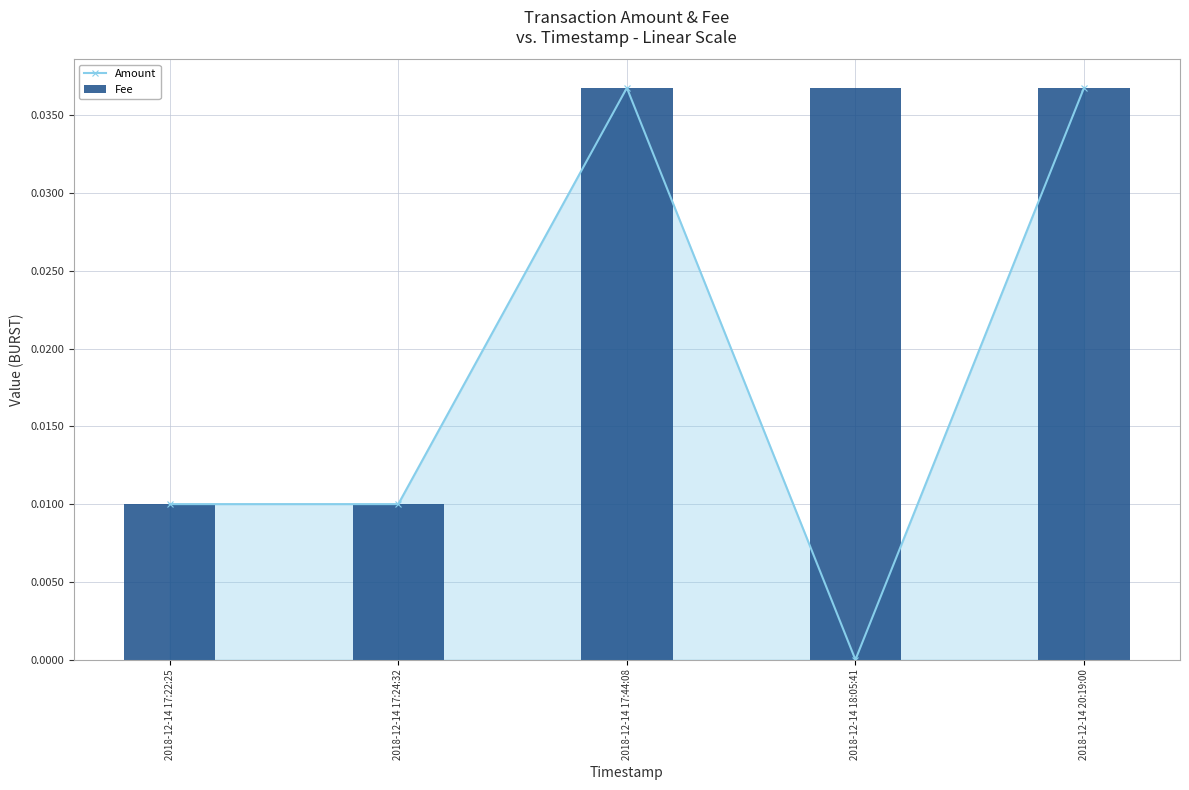

At how many categories does at least one series exceed 0?

5